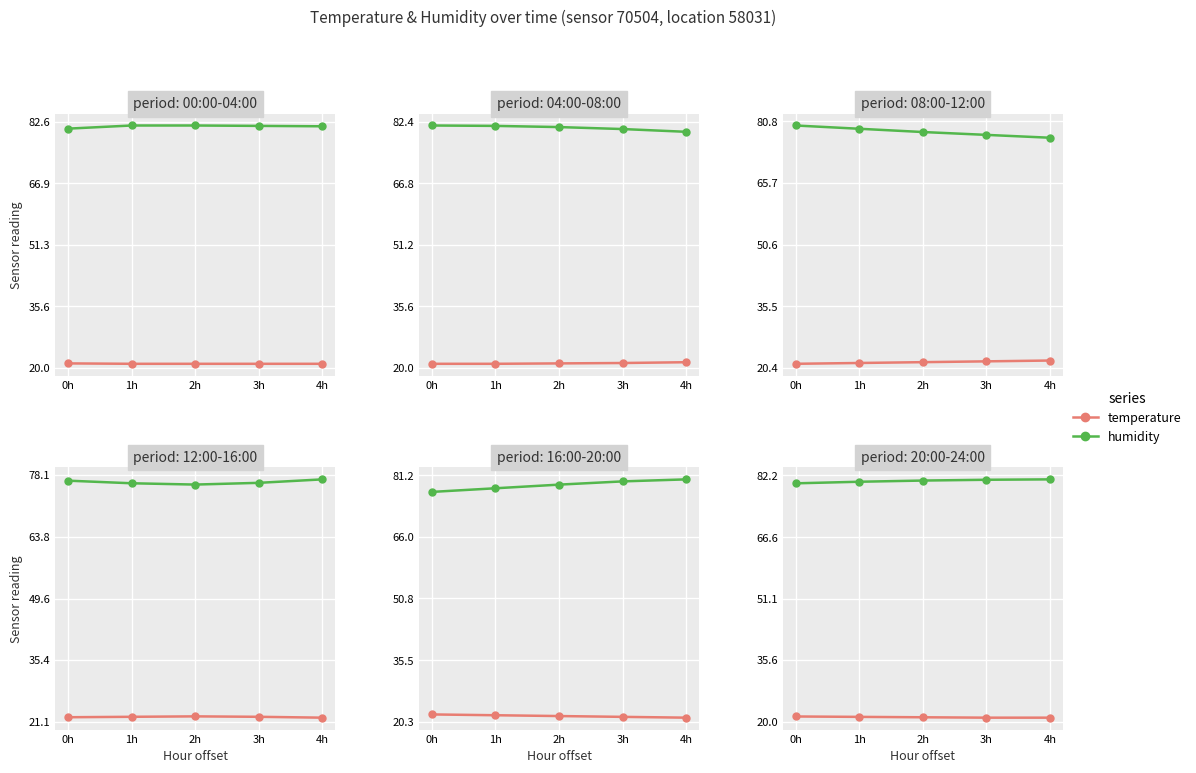

Count the number of categories in the chart.

5